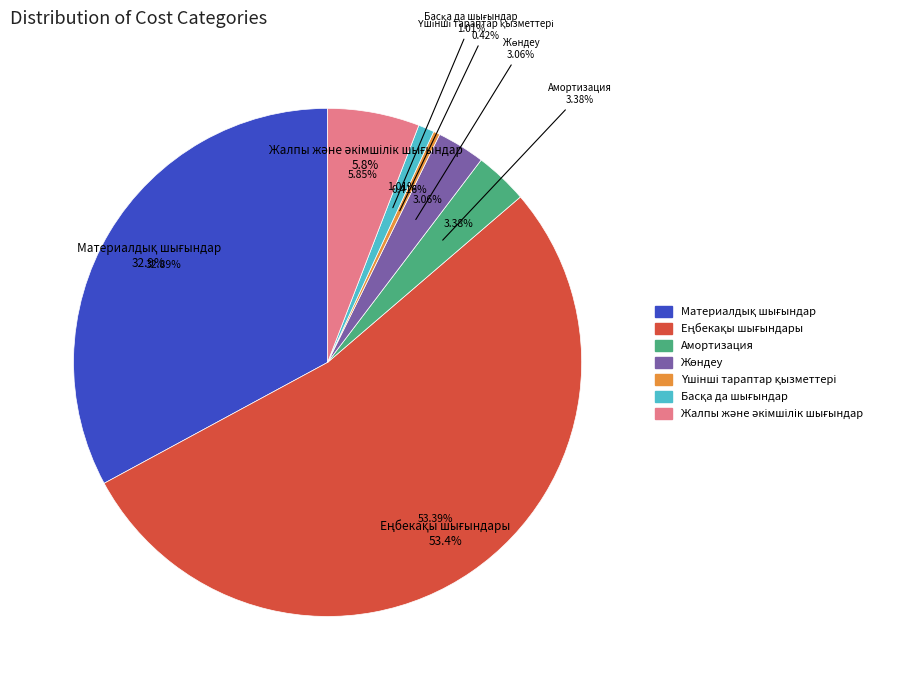

To the nearest percent, what portion does Амортизация represent?

3%